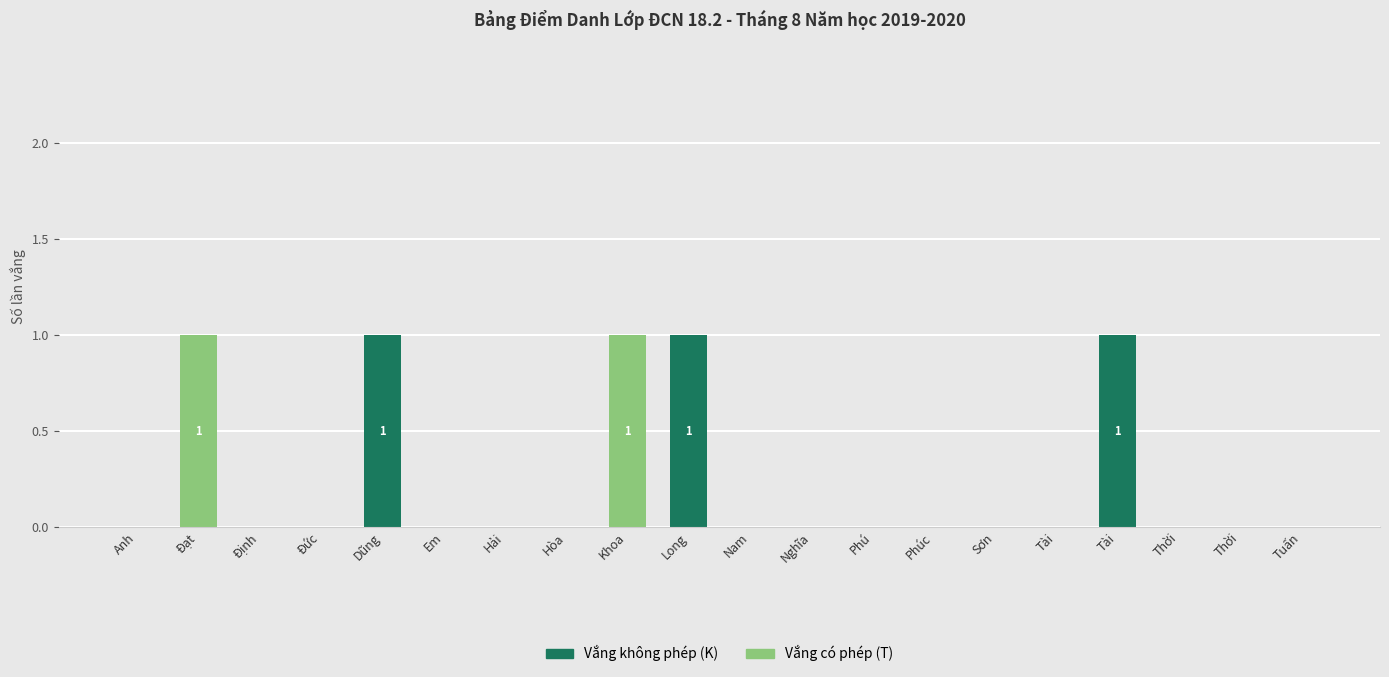

Count the Vắng không phép (K) values in the range 0 to 1.

20